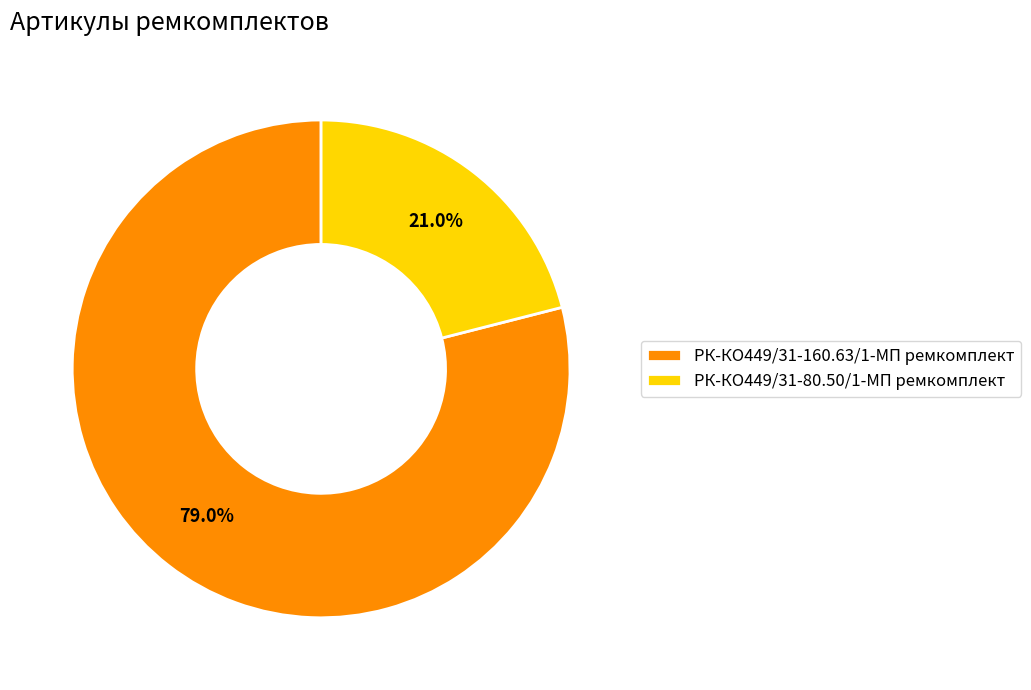

True or false: РК-КО449/31-160.63/1-МП ремкомплект accounts for 70% of the total.

False